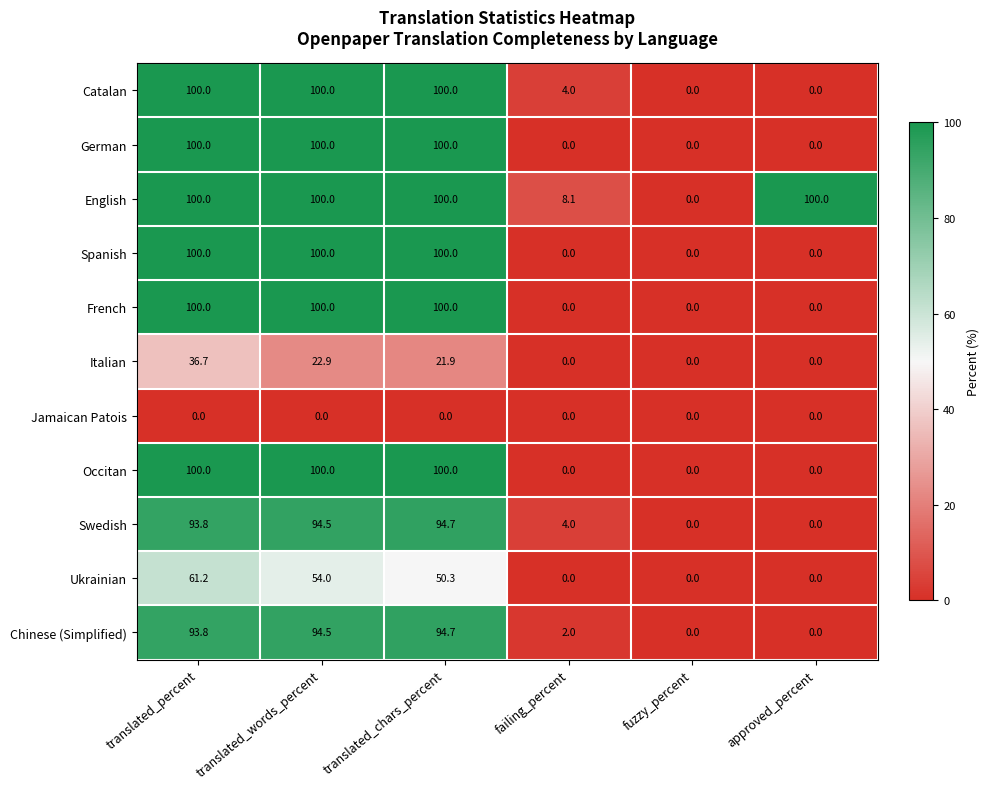

At which category is the sum across all series the highest?

translated_percent